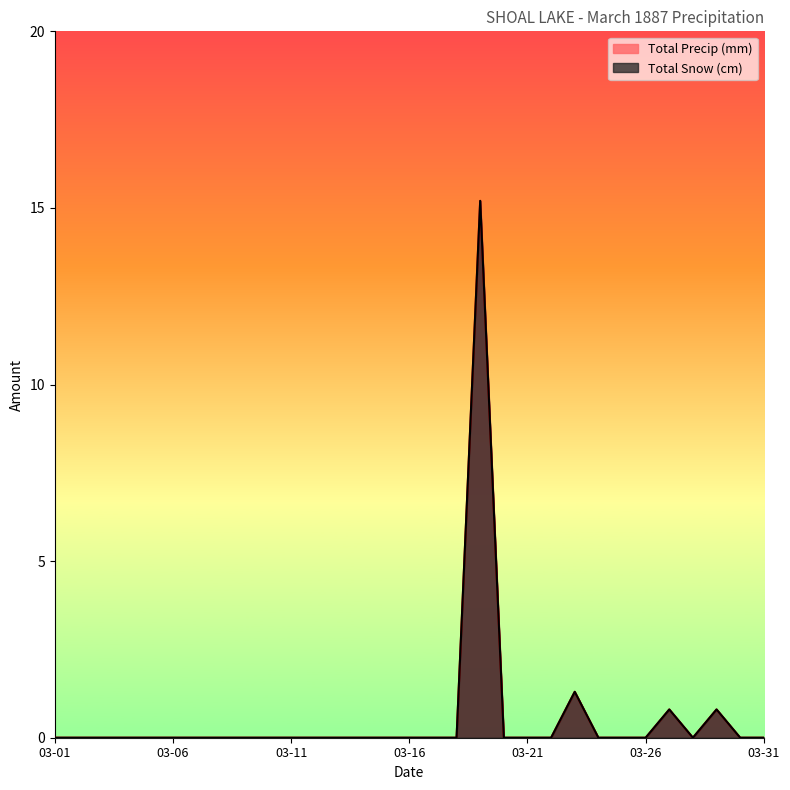

What are all the series names shown in the legend?

Total Snow (cm), Total Precip (mm)